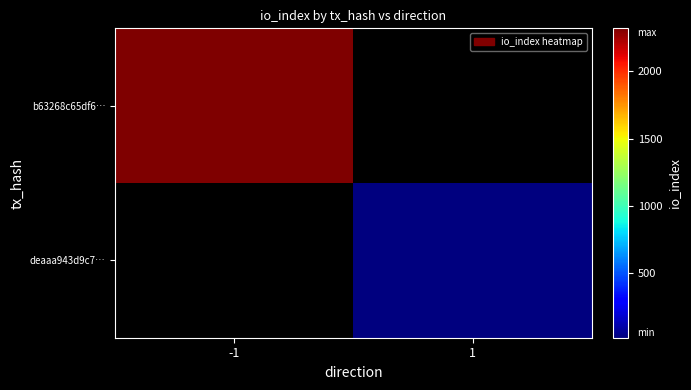

At which label does b63268c65df6… reach its peak?

-1